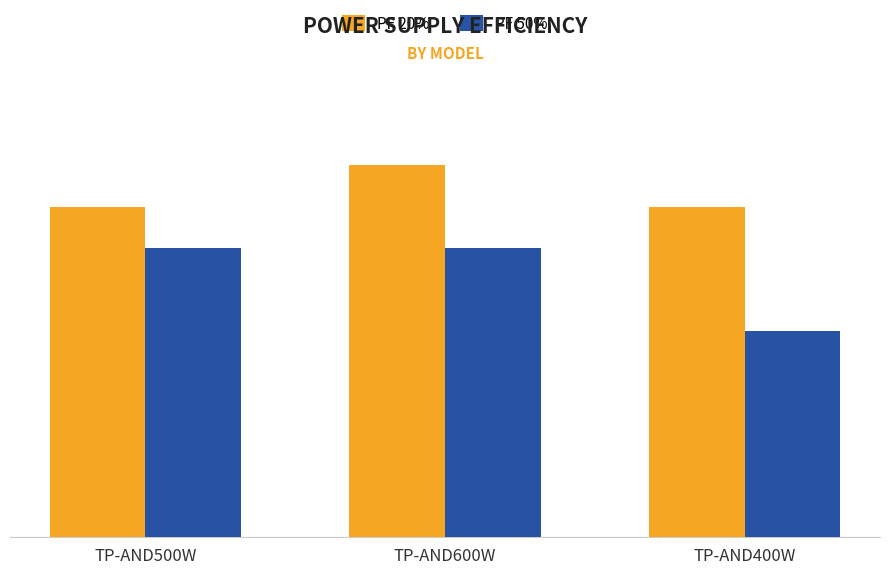

Which category has the lowest value in the PF 20% series?

TP-AND500W